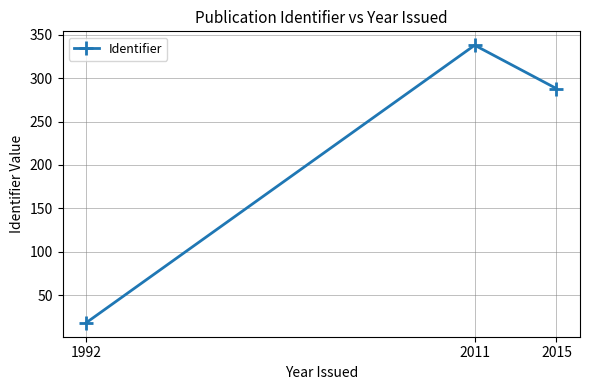

What is the greatest value displayed?

338